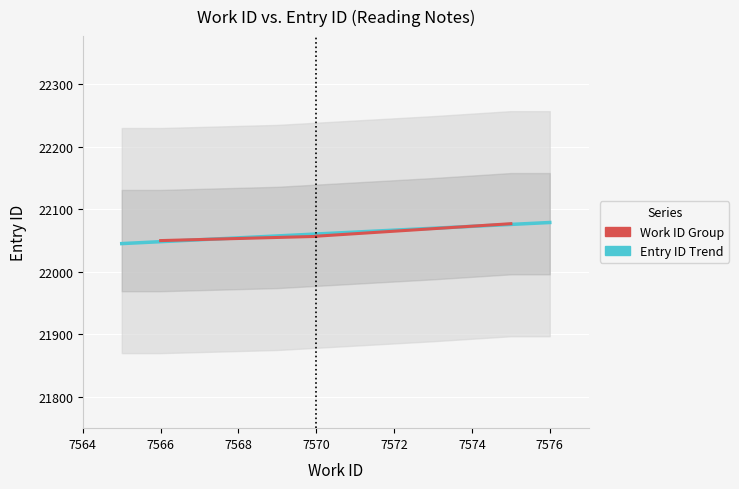

The value of id at 7569 is 22055. True or false?

True